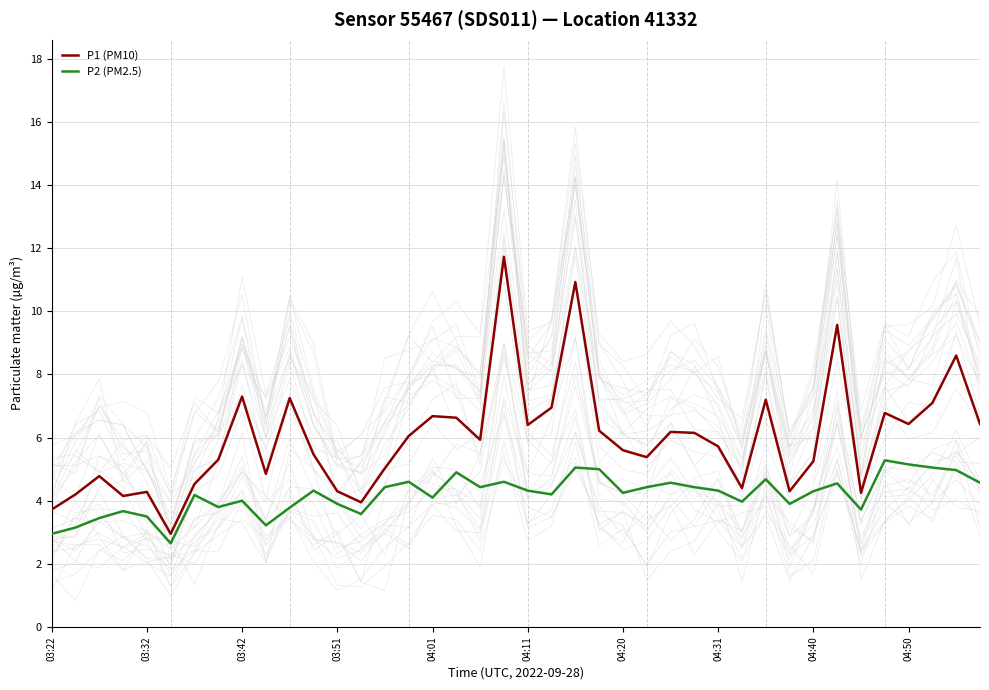

True or false: P1 (PM10) and P2 (PM2.5) intersect in this chart.

False